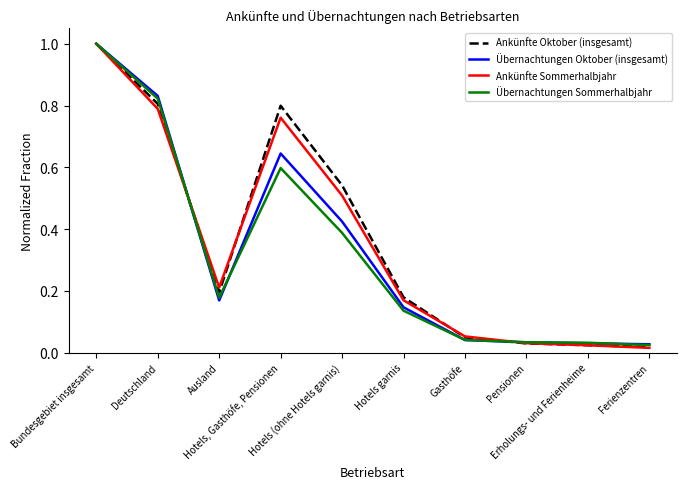

True or false: Übernachtungen Oktober (insgesamt) has more than 1 points higher than both neighbors.

False